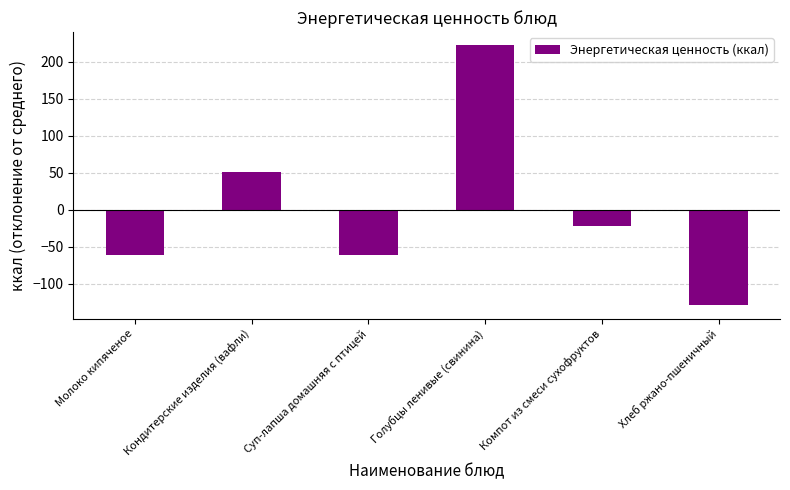

True or false: the data shows 222.5 at Голубцы ленивые (свинина).

True